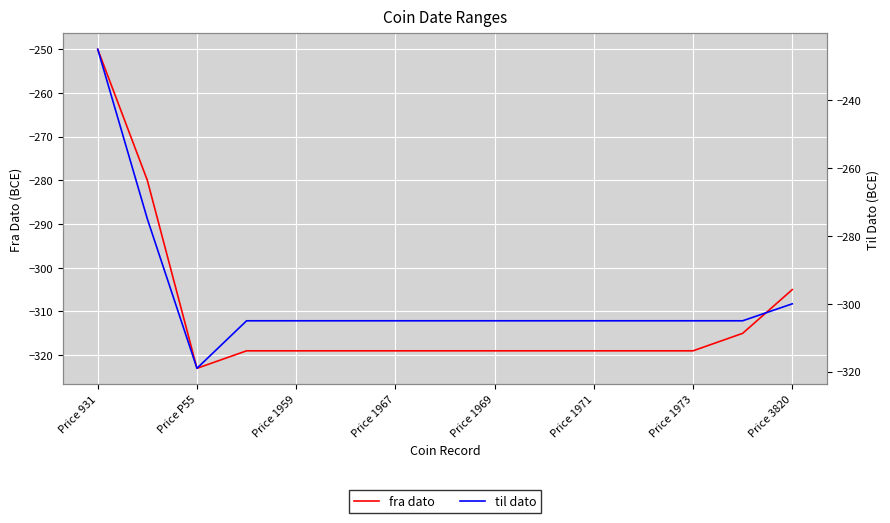

Which series has the widest spread of values?

til dato